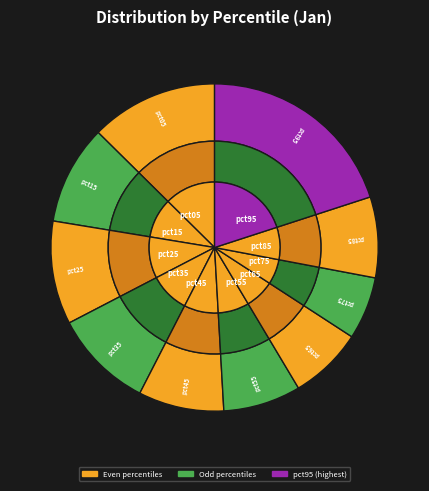

To the nearest percent, what percentage of the pie is pct45?

8%